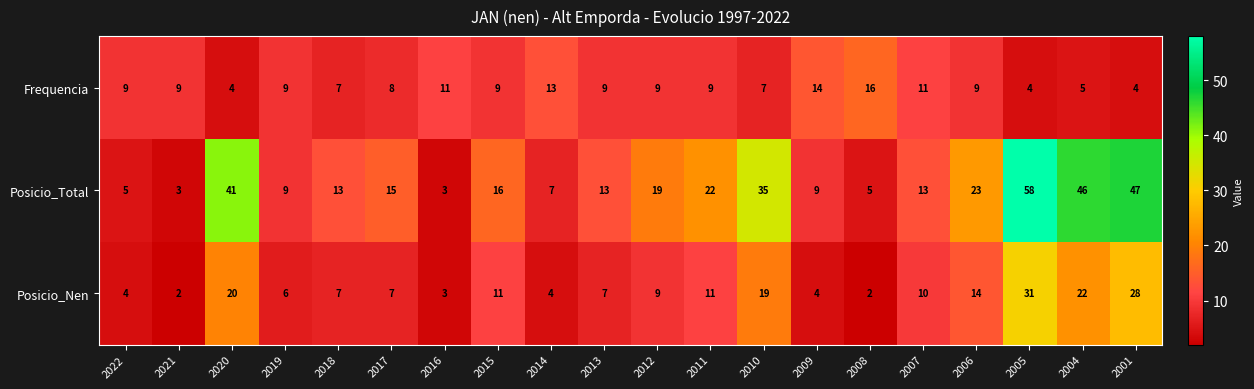

Which series has the largest total across all categories?

Posicio_Total